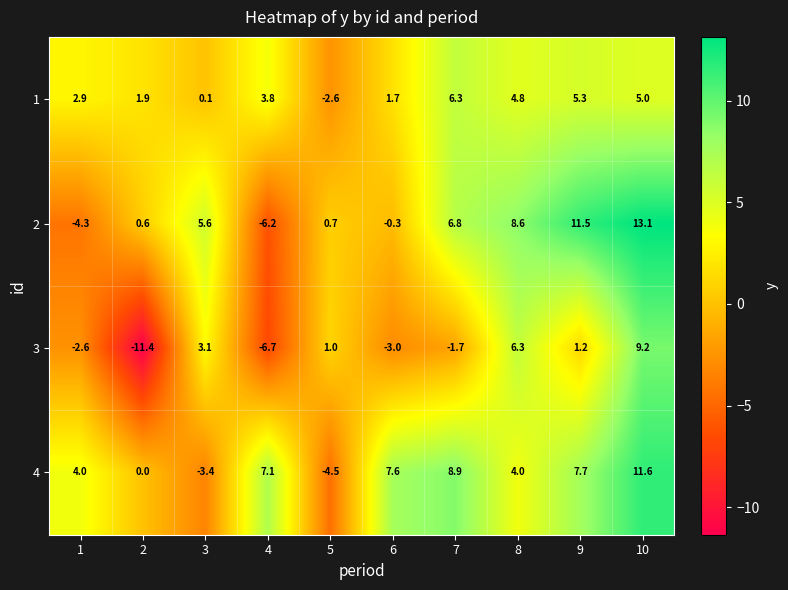

What is the sum of all 3 values?

-4.6